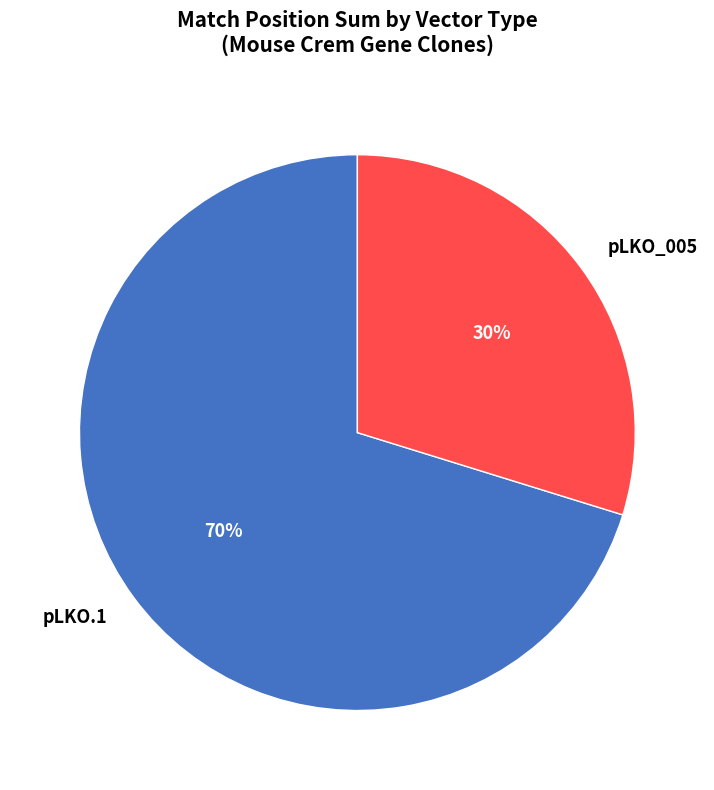

Which has a higher value, pLKO_005 or pLKO.1?

pLKO.1